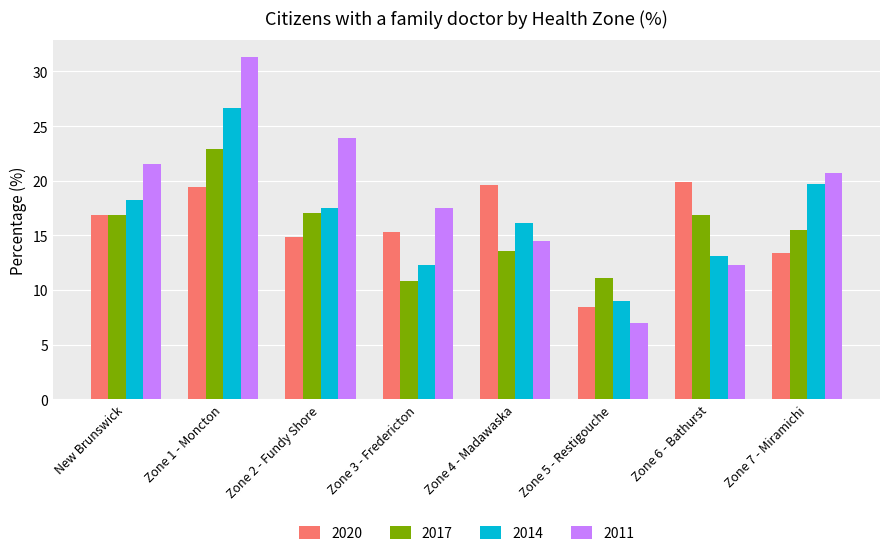

What are all the series names shown in the legend?

2020, 2017, 2014, 2011